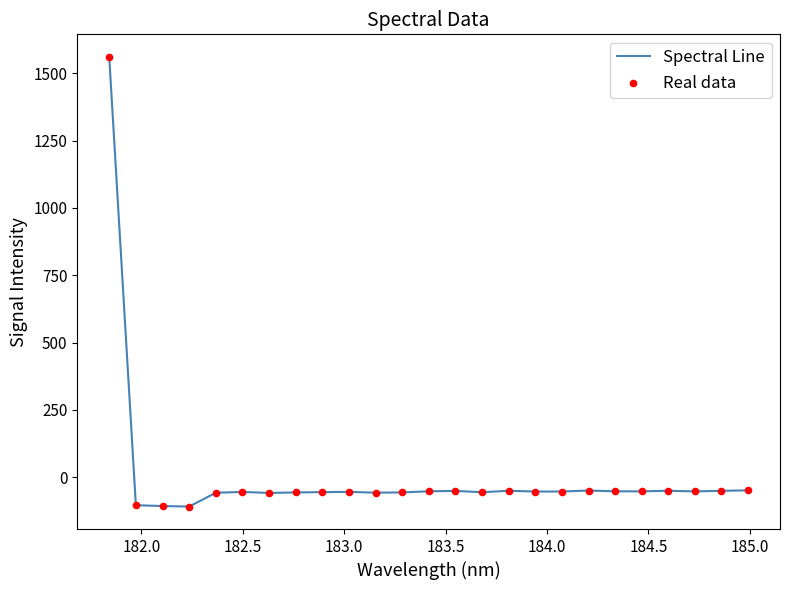

What is the difference between the maximum and minimum values?

1671.4